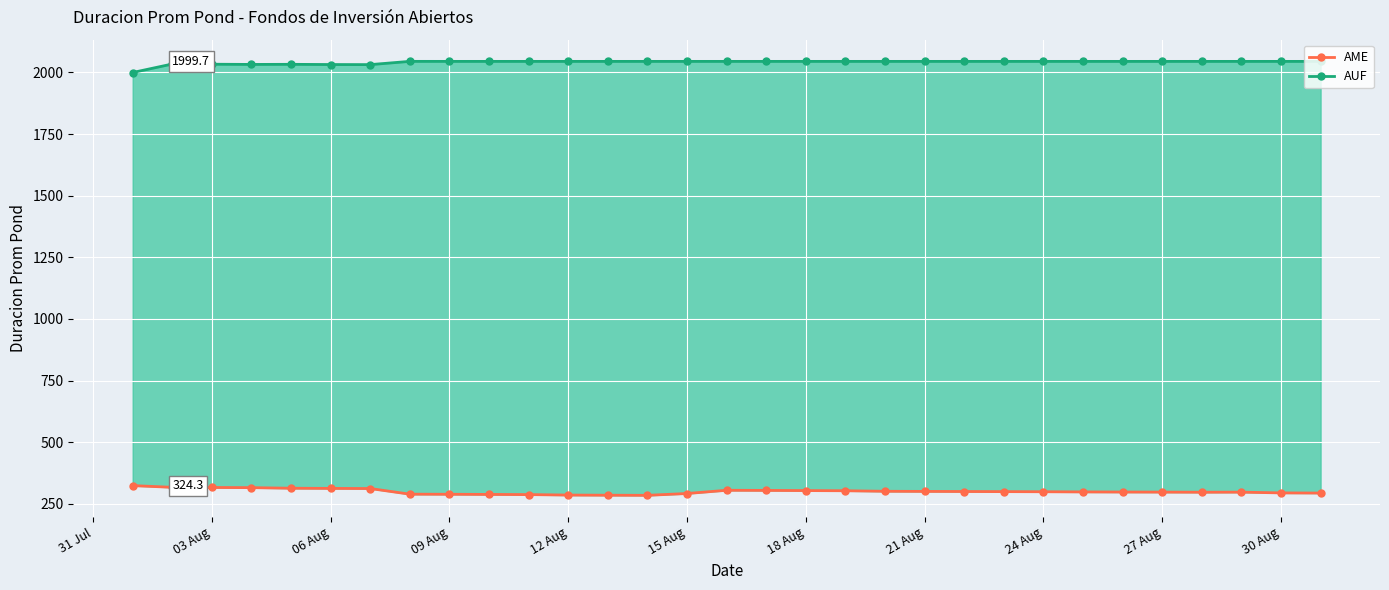

Does the chart display data point markers on the line(s)?

Yes